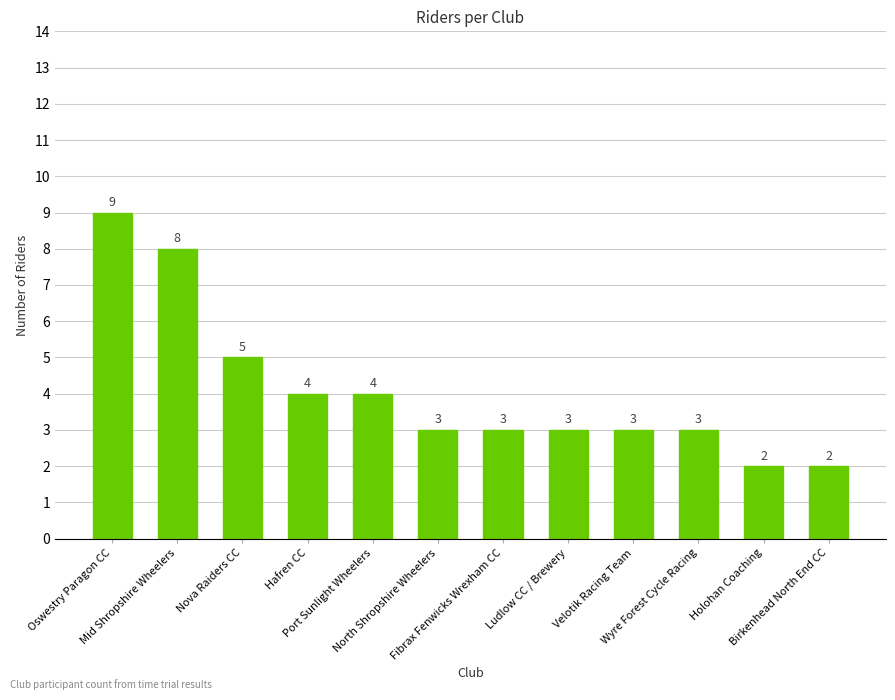

Reading right to left, what are all the values shown in this chart?

Birkenhead North End CC=2	Holohan Coaching=2	Wyre Forest Cycle Racing=3	Velotik Racing Team=3	Ludlow CC / Brewery=3	Fibrax Fenwicks Wrexham CC=3	North Shropshire Wheelers=3	Port Sunlight Wheelers=4	Hafren CC=4	Nova Raiders CC=5	Mid Shropshire Wheelers=8	Oswestry Paragon CC=9